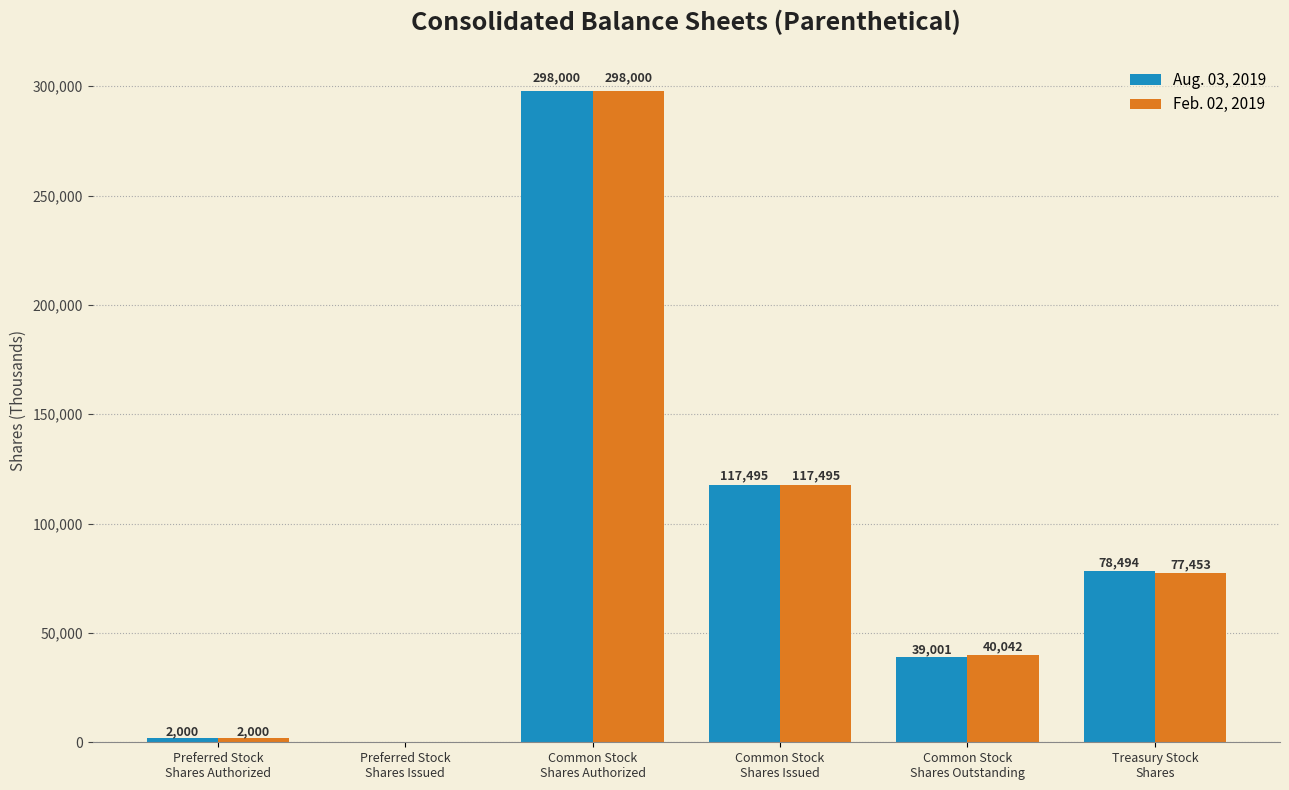

What is the approximate value of Feb. 02, 2019 at Common Stock
Shares Issued?

117495